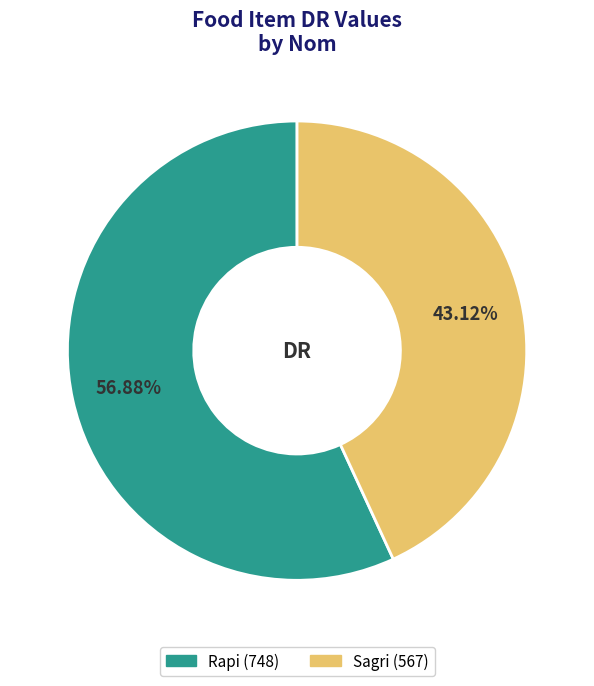

Between Rapi and Sagri, which is larger?

Rapi